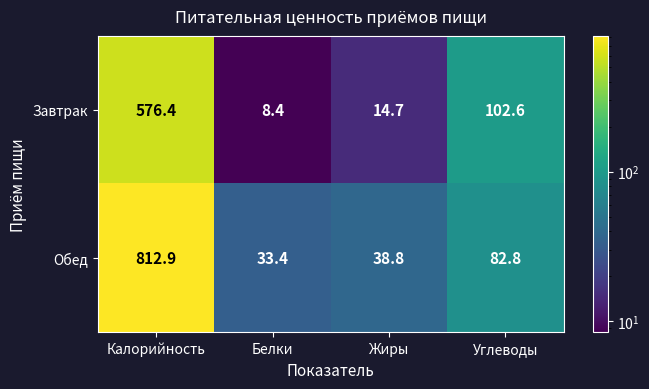

What is the sum of the Обед values at Белки and Жиры?

72.2